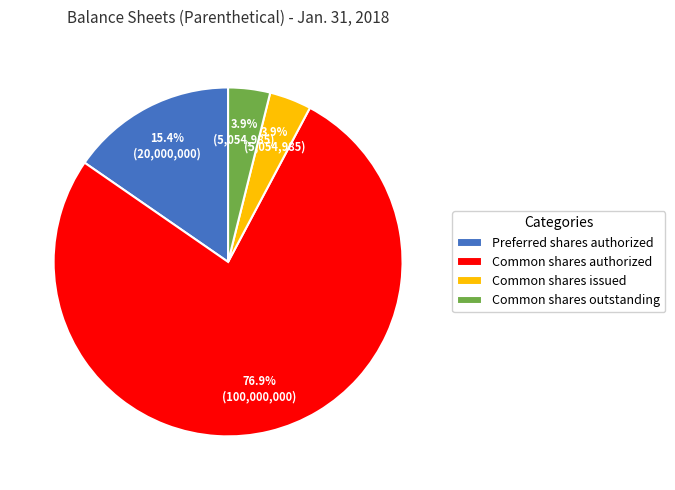

Which slice represents more than half of the pie?

Common shares authorized